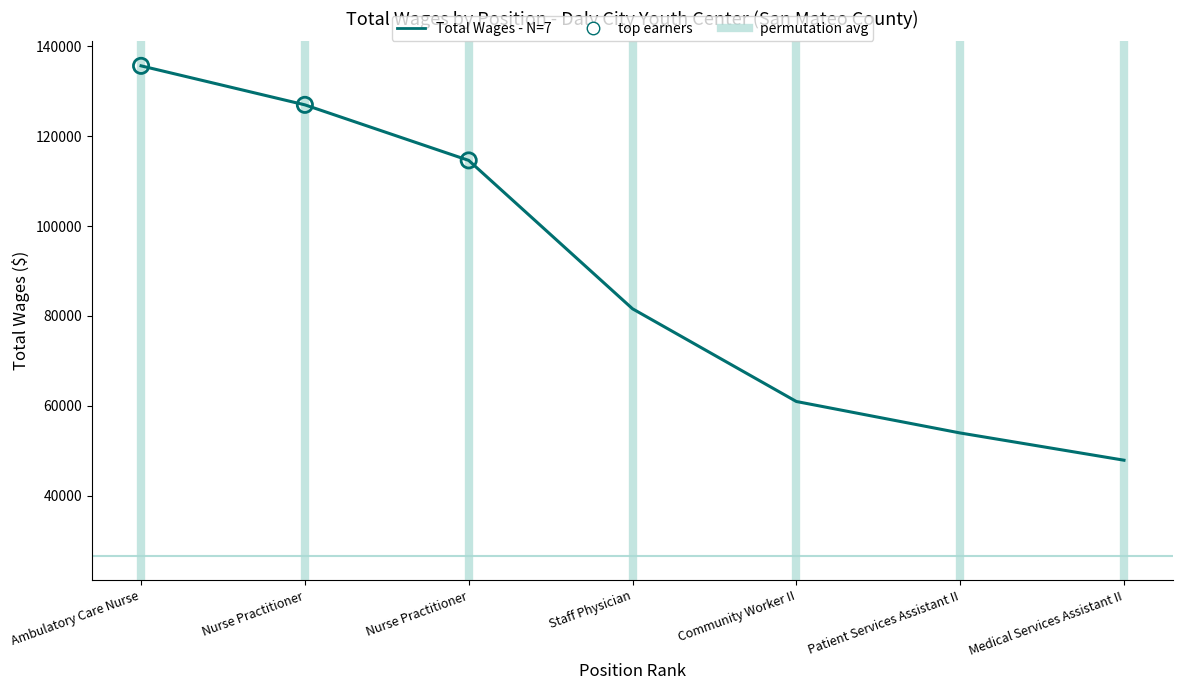

Which has a higher value, Nurse Practitioner or Staff Physician?

Nurse Practitioner